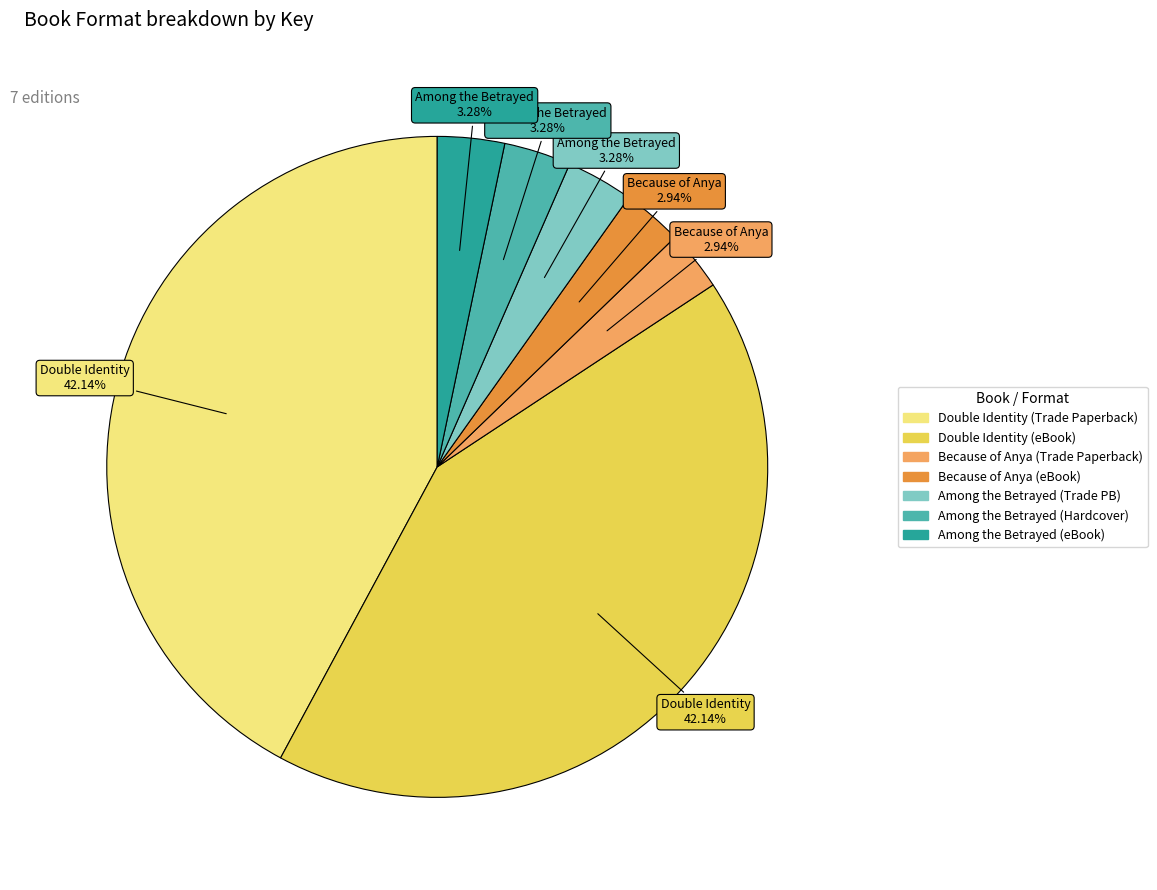

Is there any slice that represents more than half of the pie?

No